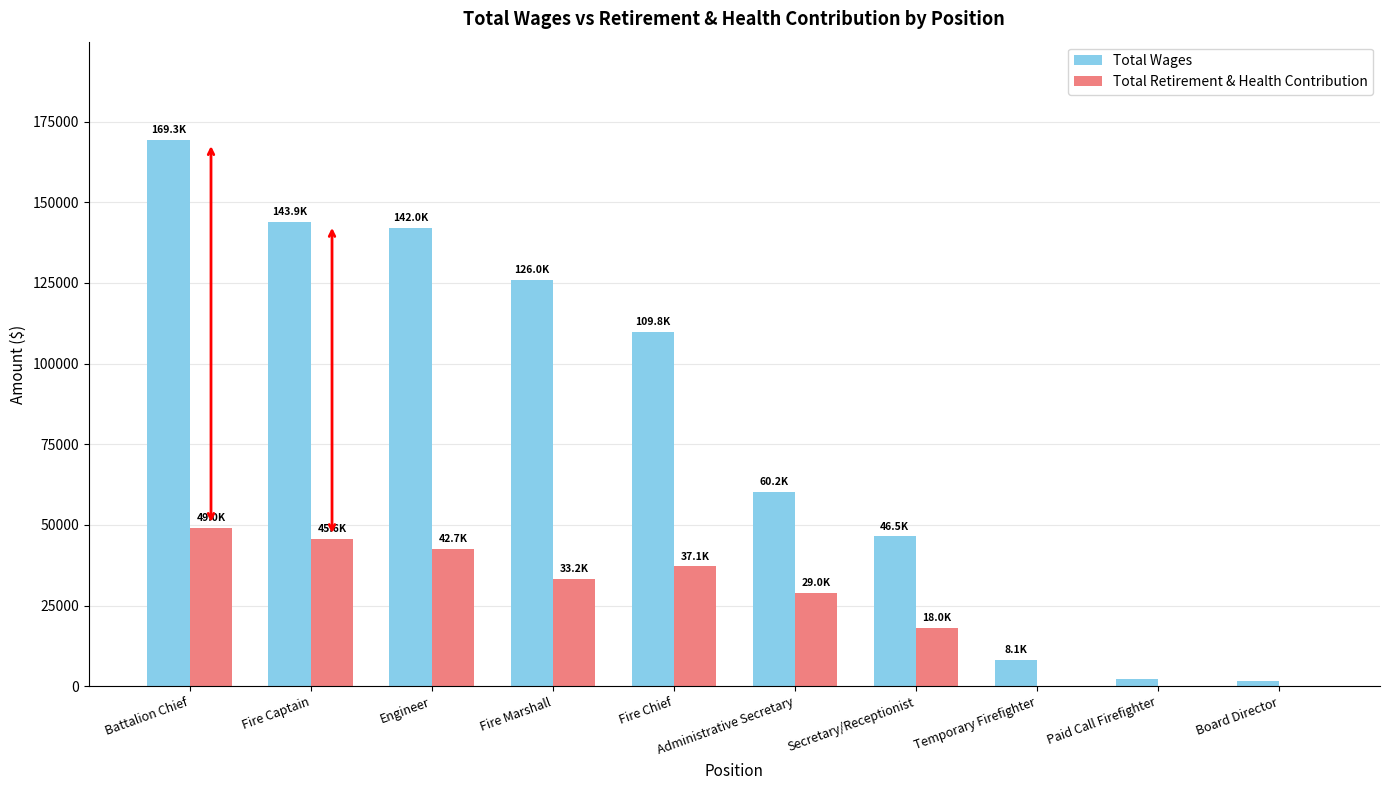

What is the highest value of the Total Wages series?

169299